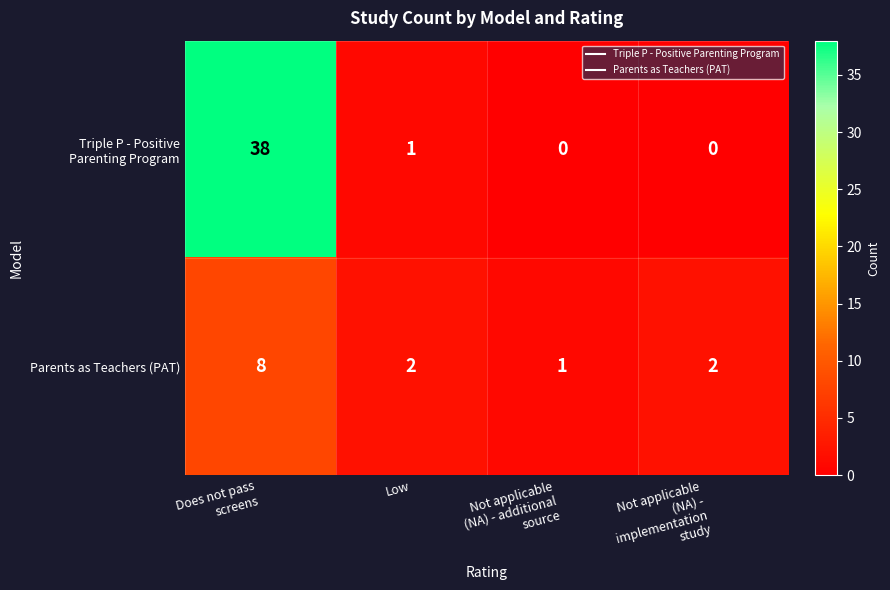

Count the number of categories in the chart.

4